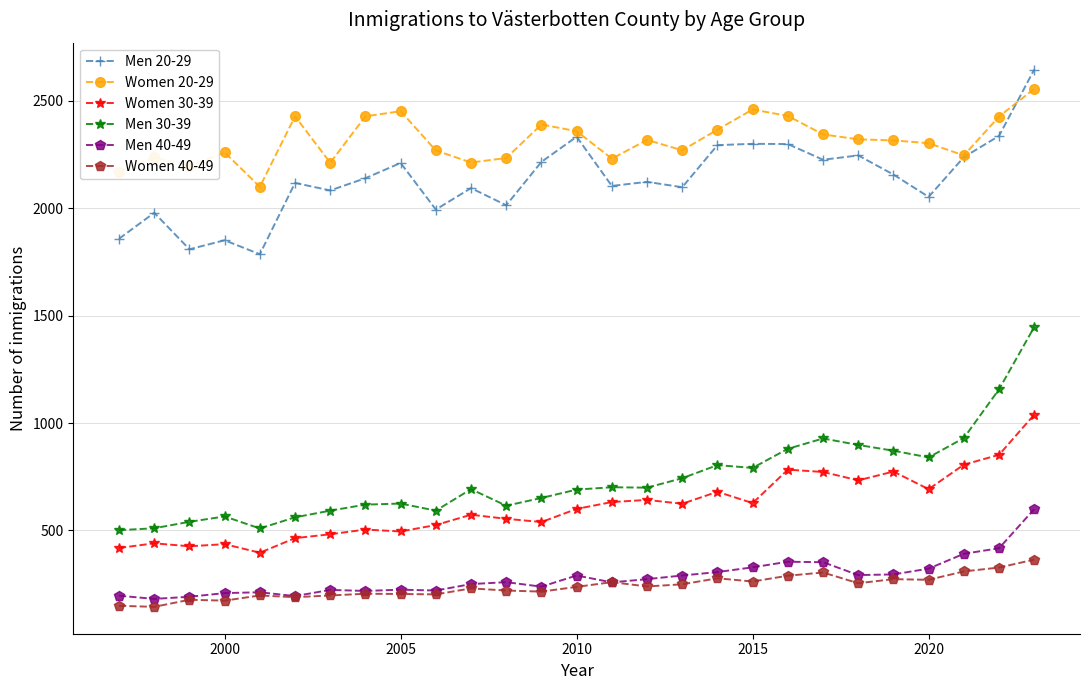

How many data points in Men 20-29 are less than 2123?

13